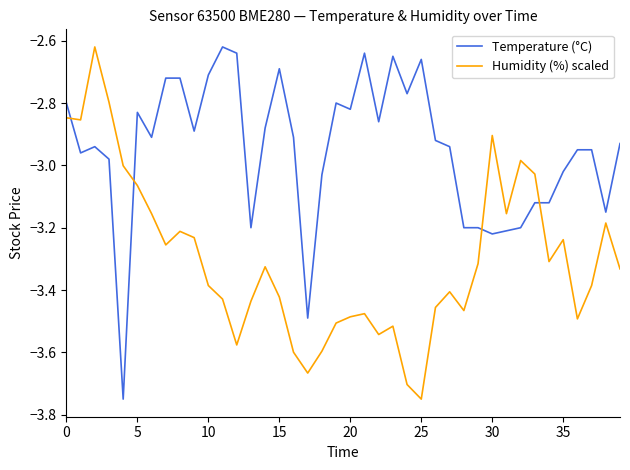

Which series has the largest total across all categories?

Temperature (°C)